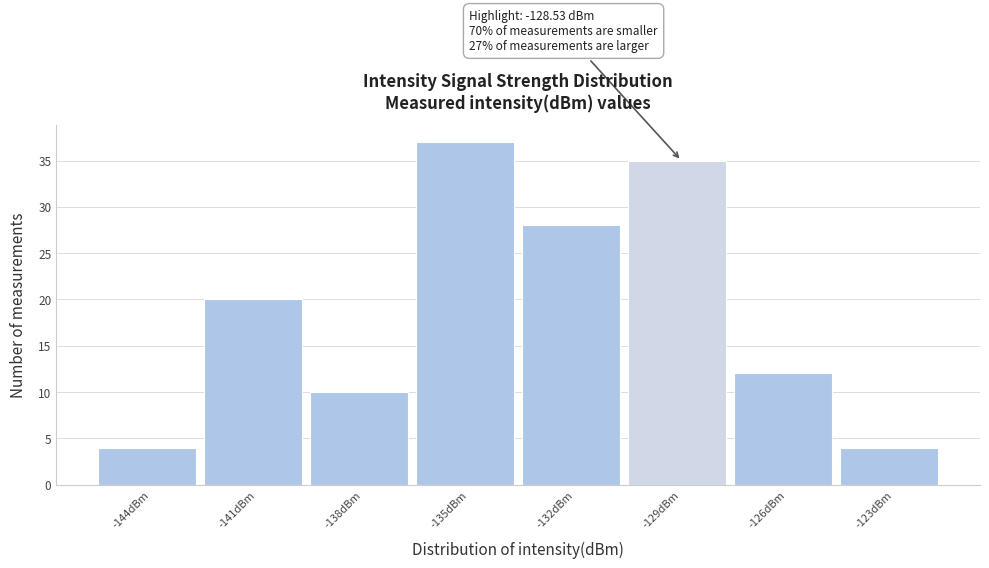

Reading right to left, what are all the values shown in this chart?

-123dBm=4	-126dBm=12	-129dBm=35	-132dBm=28	-135dBm=37	-138dBm=10	-141dBm=20	-144dBm=4